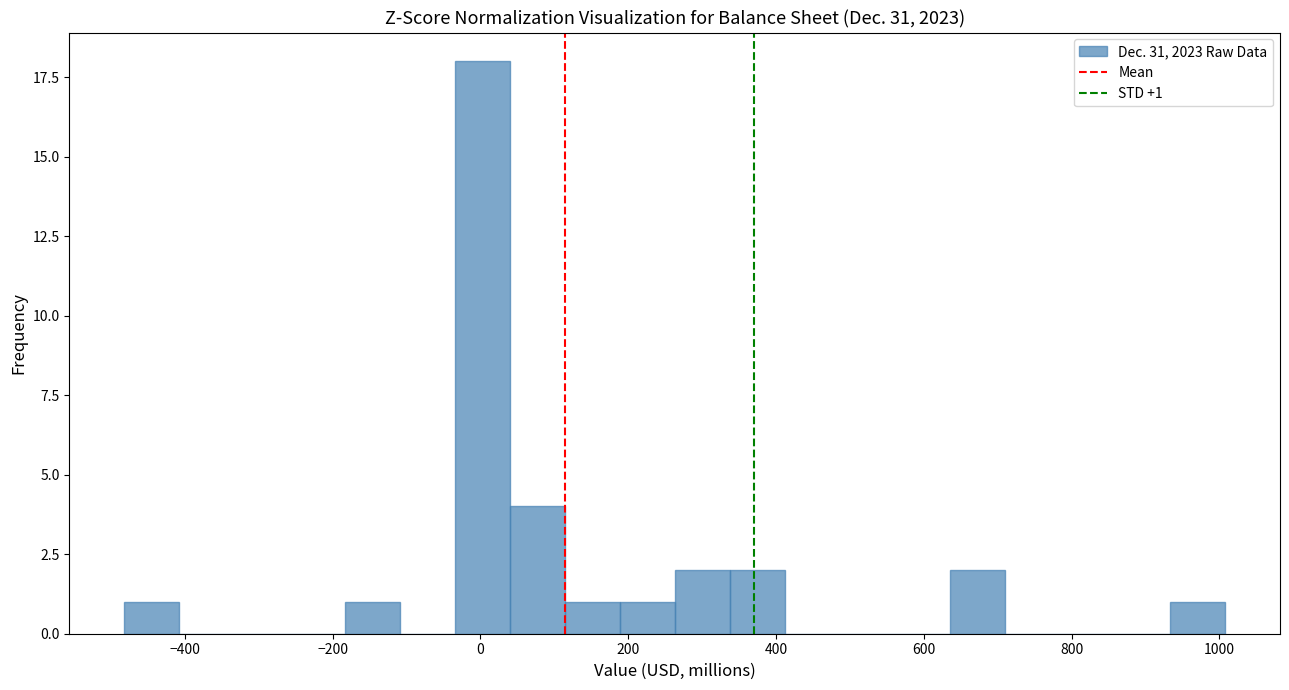

Read against the x-axis, roughly where is the centre of the tallest bar?

0